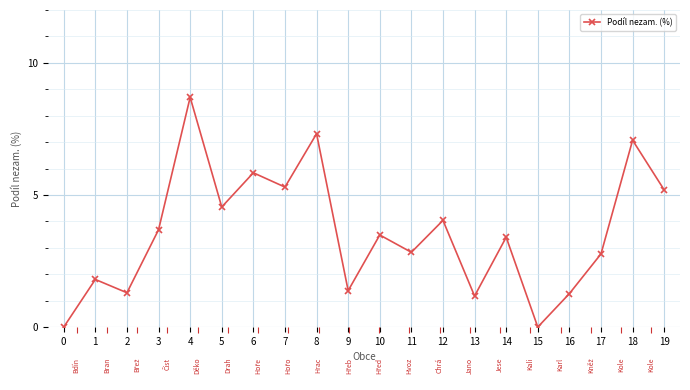

Where is the data nearest to the value 4?

12